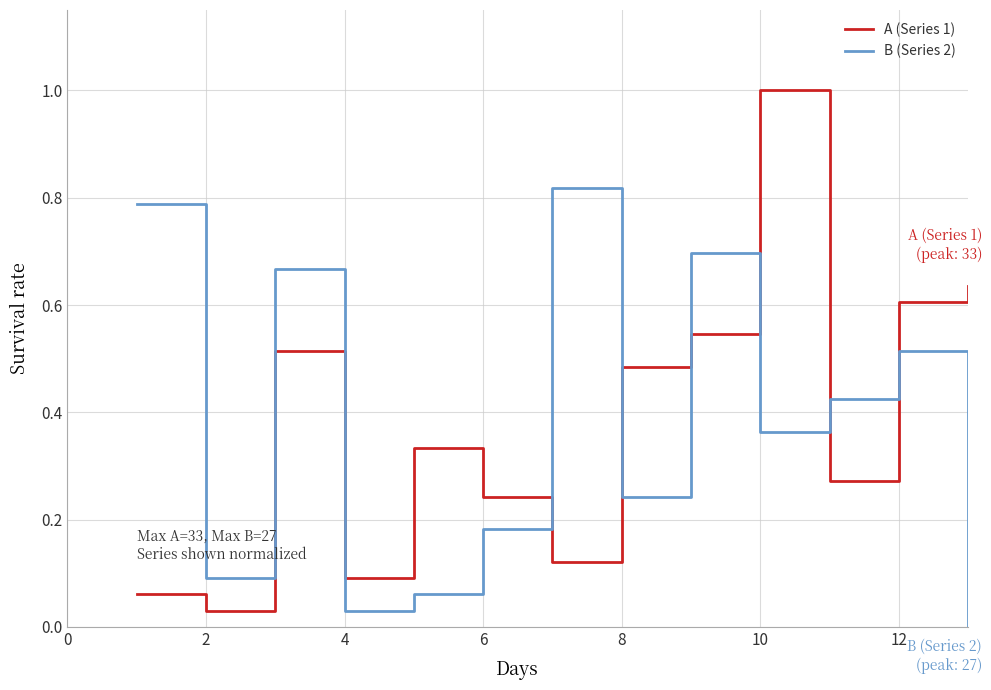

What is the greatest value displayed?

1.0